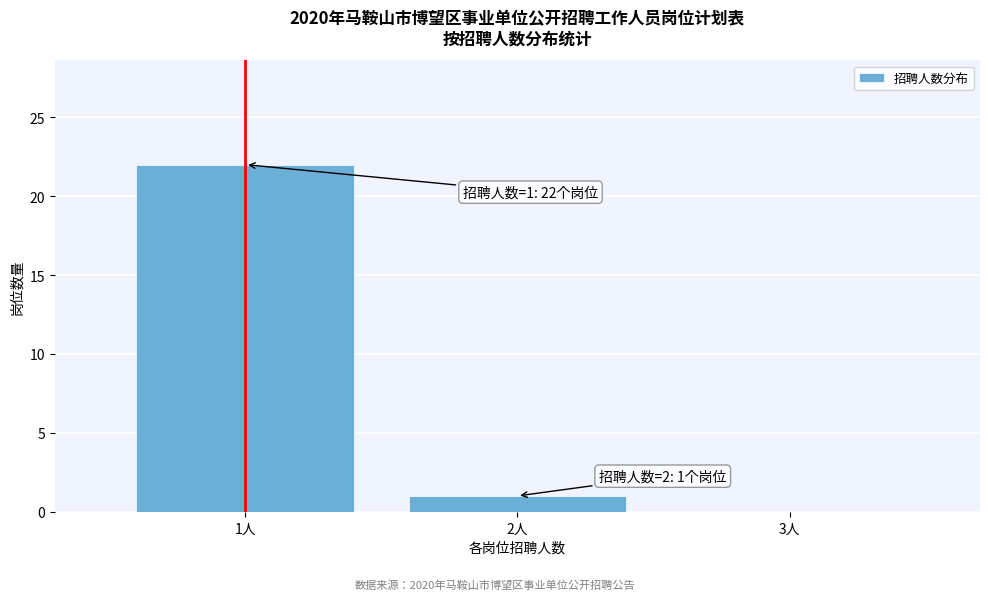

Over which range of the x-axis is the bar tallest?

0.5 to 1.5